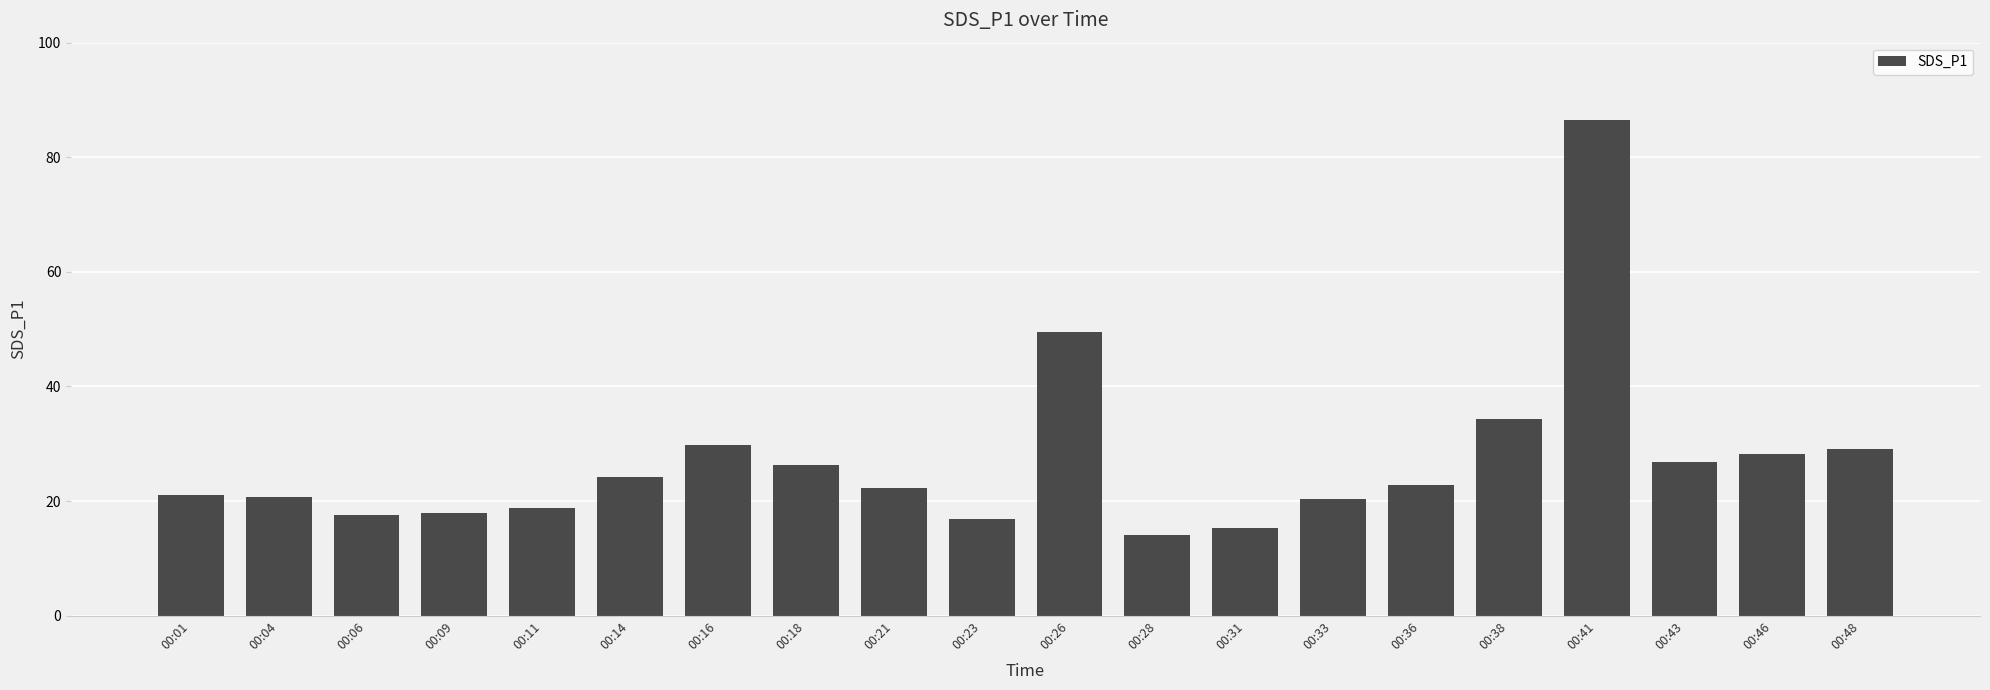

What is the difference between the maximum and second lowest values?

71.2